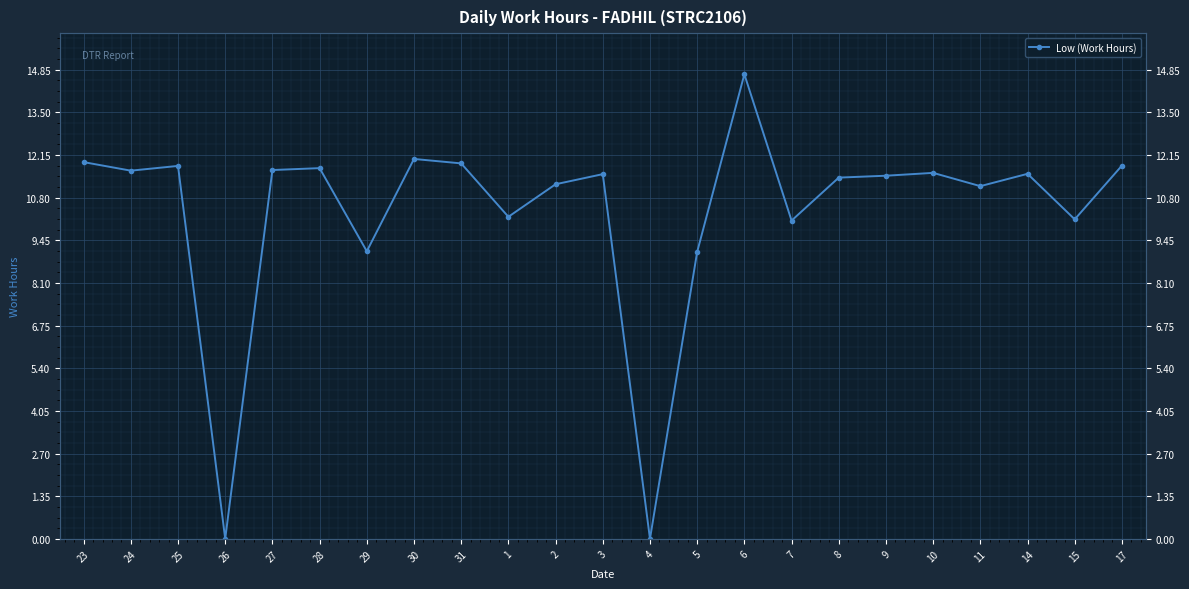

What is the change in value from 10 to 17?

+0.2